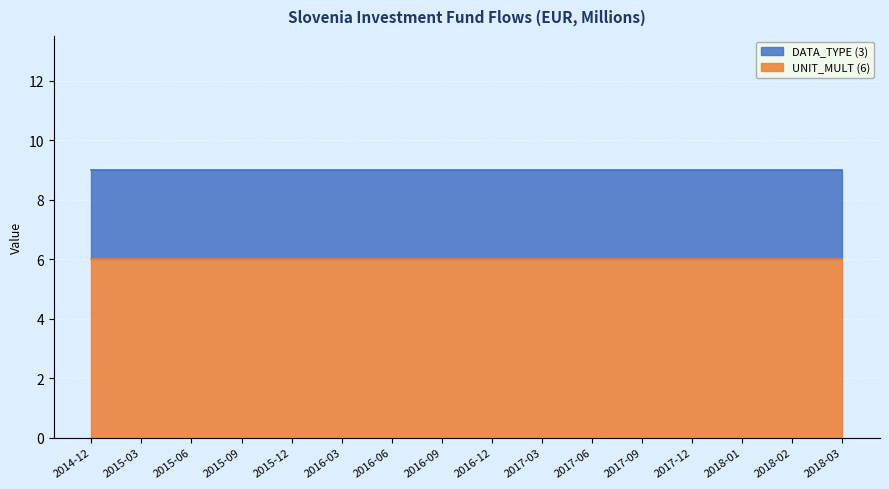

What is the label of the 11th point from the left?

2017-06